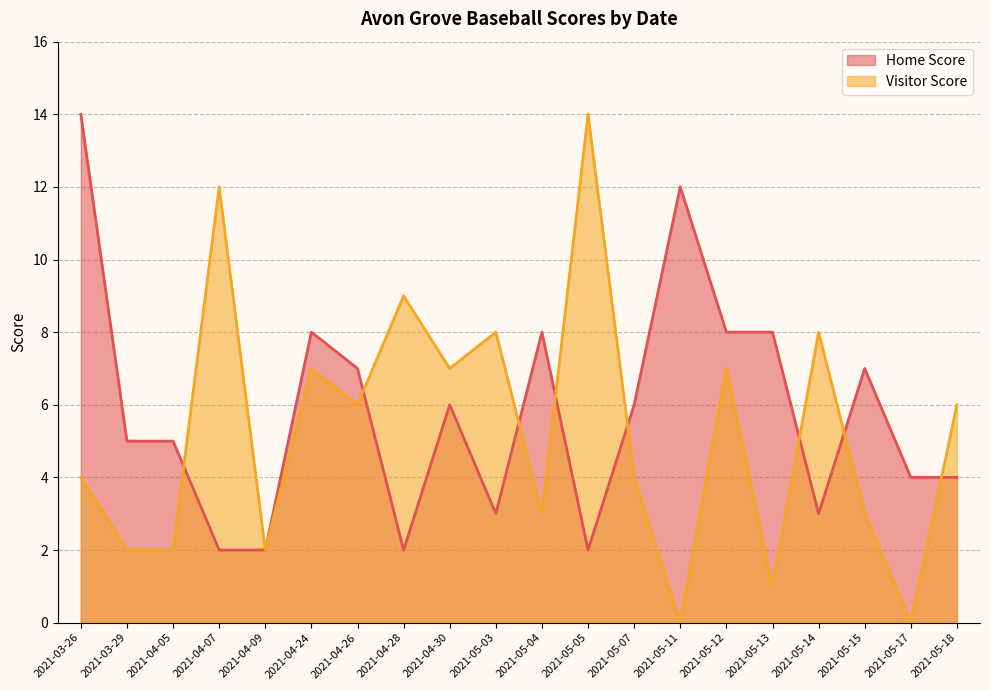

The Visitor Score series shows 7 at 2021-05-12. True or false?

True